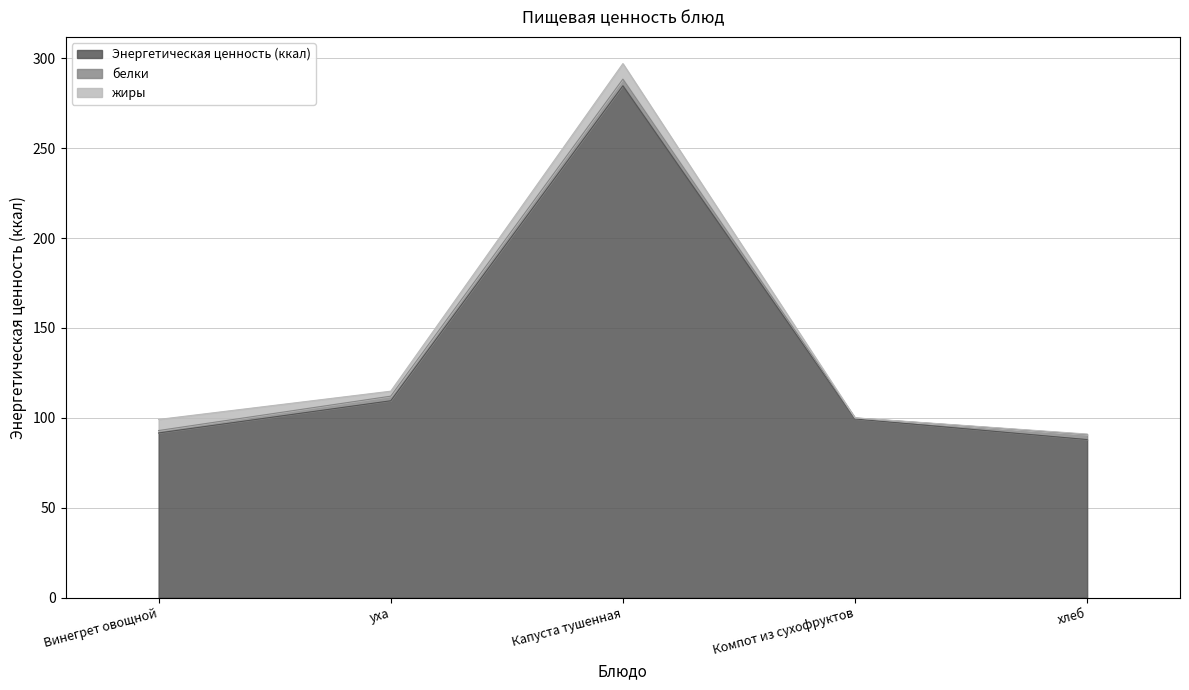

What is the label of the 2nd point from the right?

Компот из сухофруктов